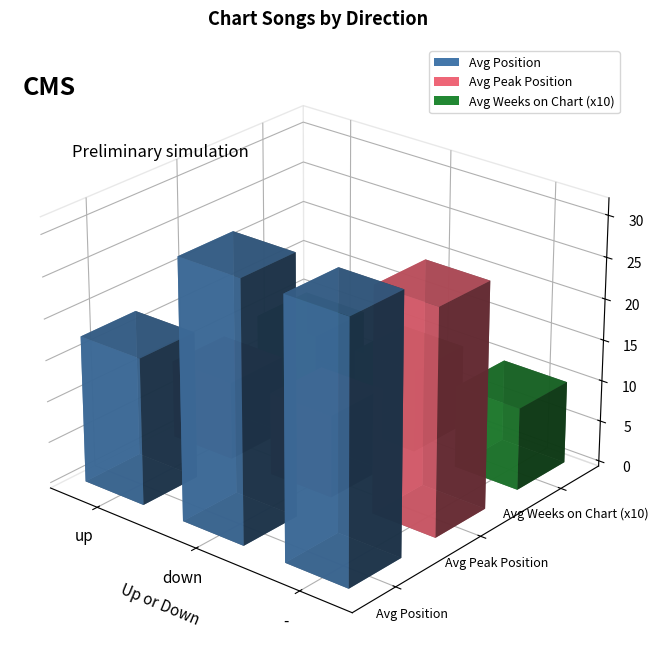

Rank the series by their maximum value, from lowest to highest.

Avg Weeks on Chart, Avg Peak Position, Avg Position